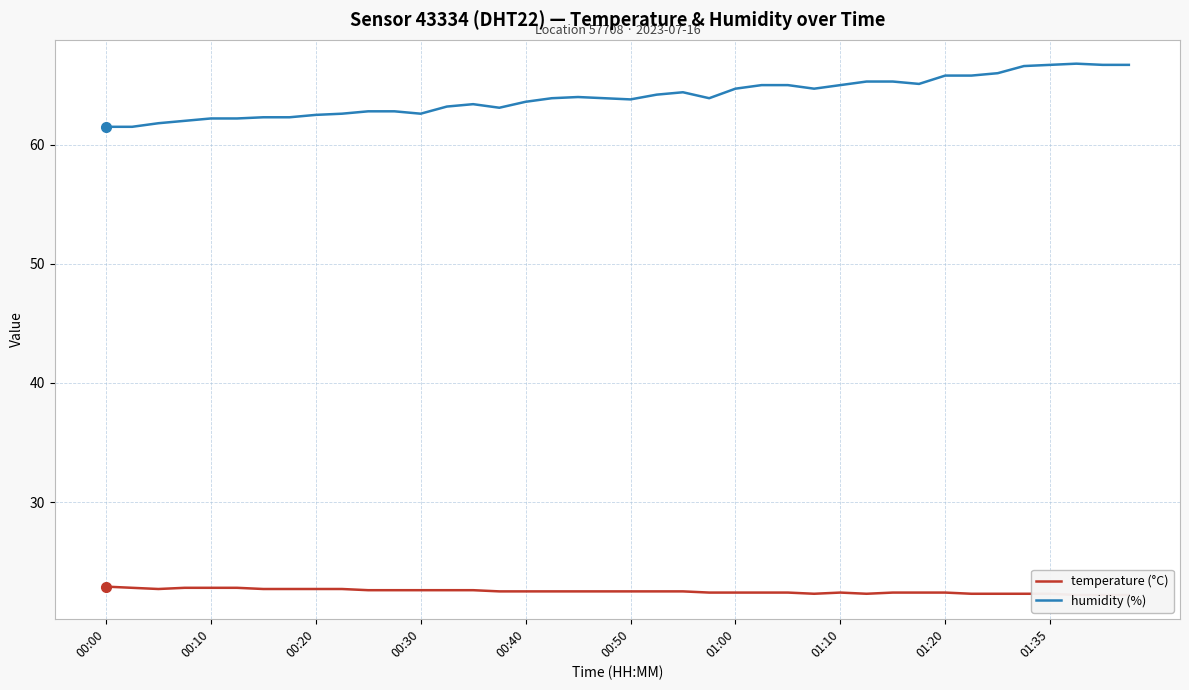

True or false: humidity (%) has a value of 66.7 at 01:35.

True